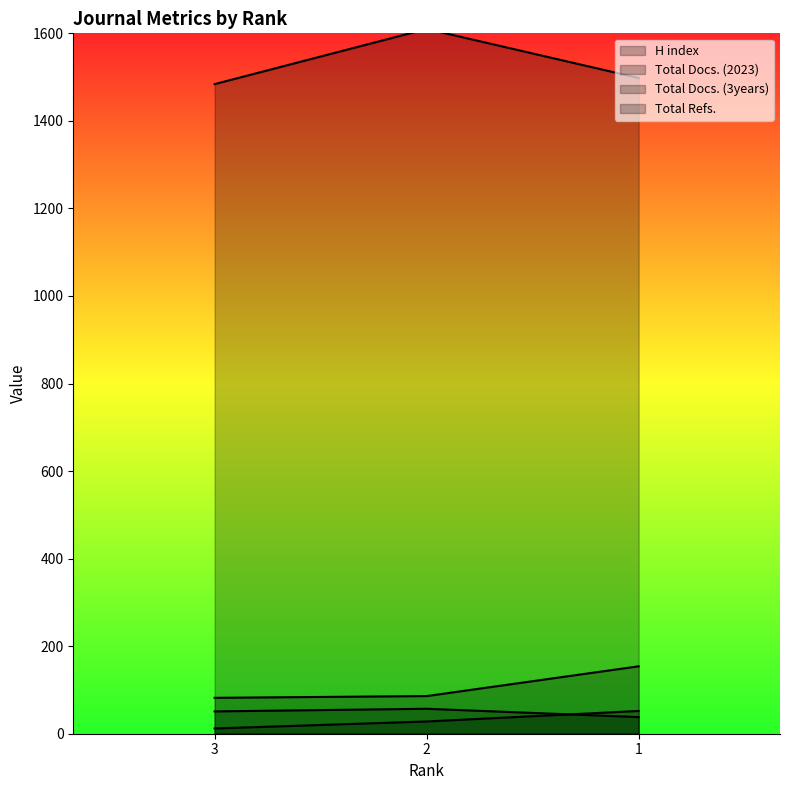

What is the average value of the H index series?

31